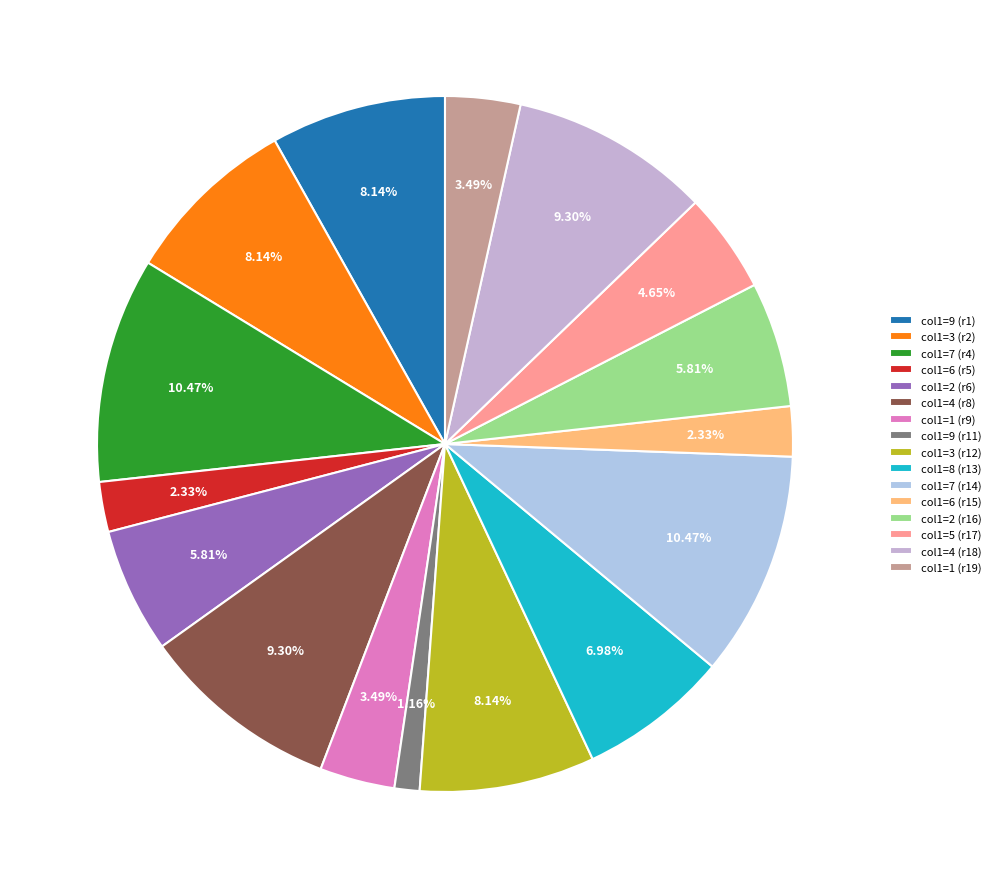

How many slices are in this pie chart?

16